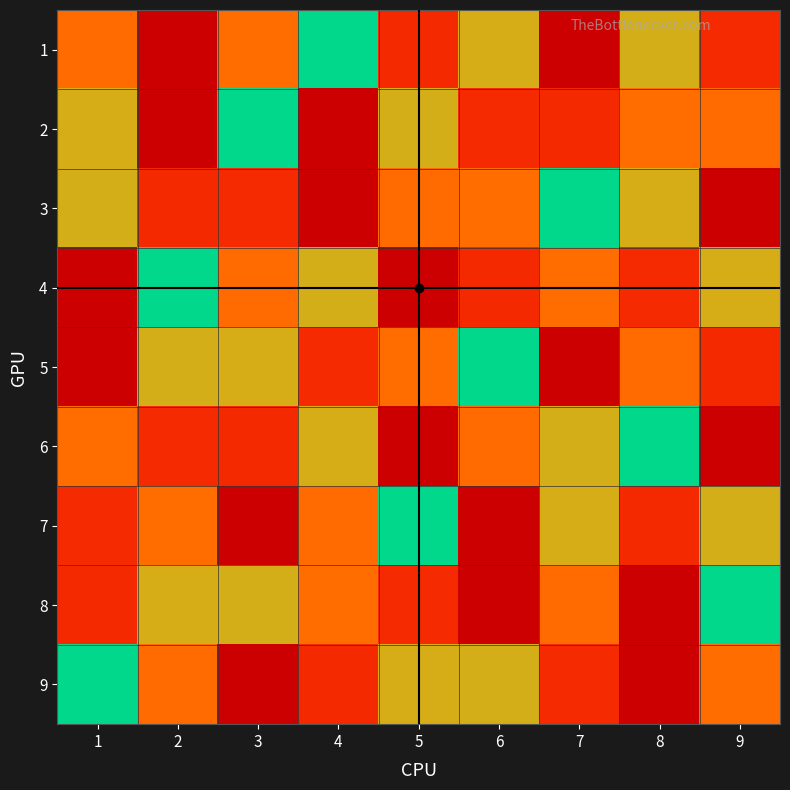

How many categories are shown in the chart?

9